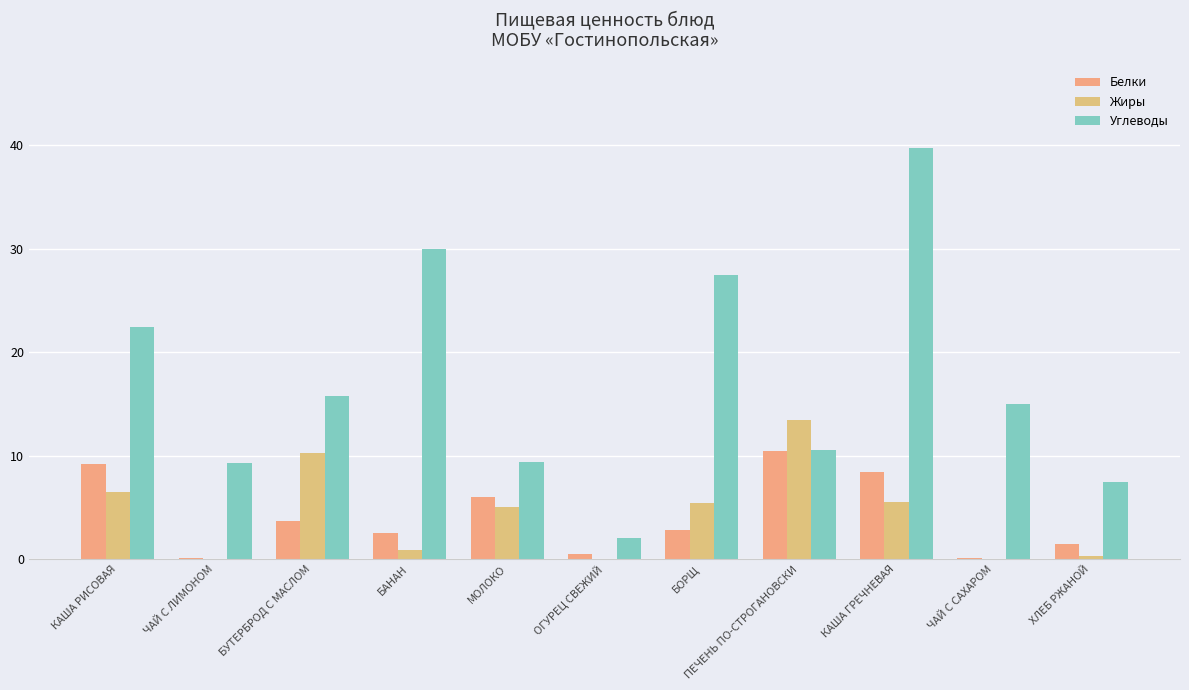

What is the average value of the Белки series?

4.1